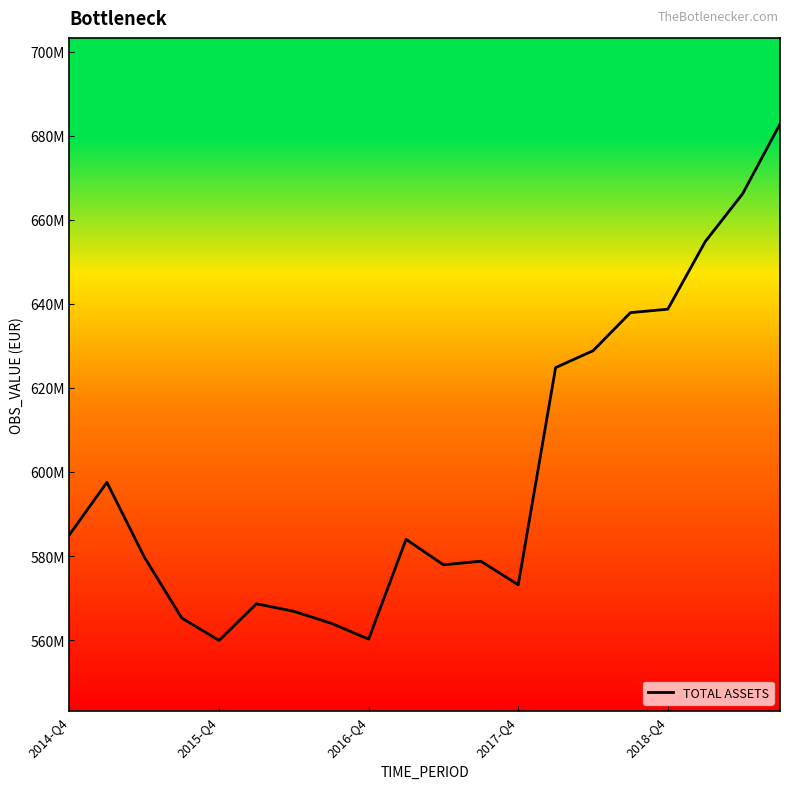

At which label does the data first exceed 583969179?

2014-Q4